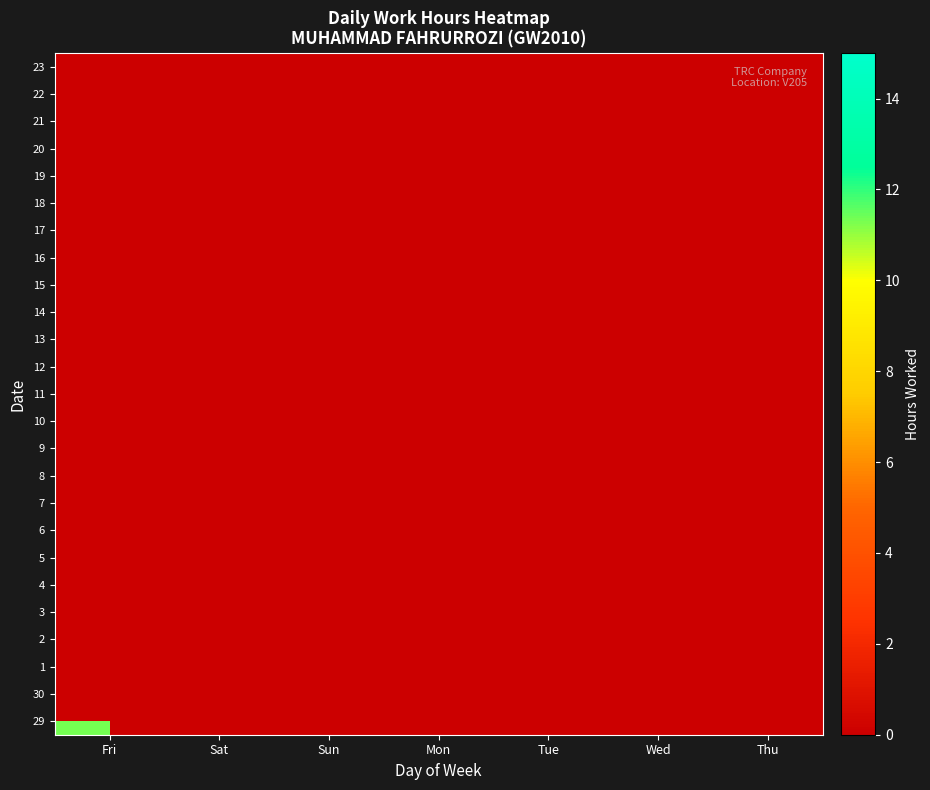

Which has a higher value, Tue or Wed?

Wed